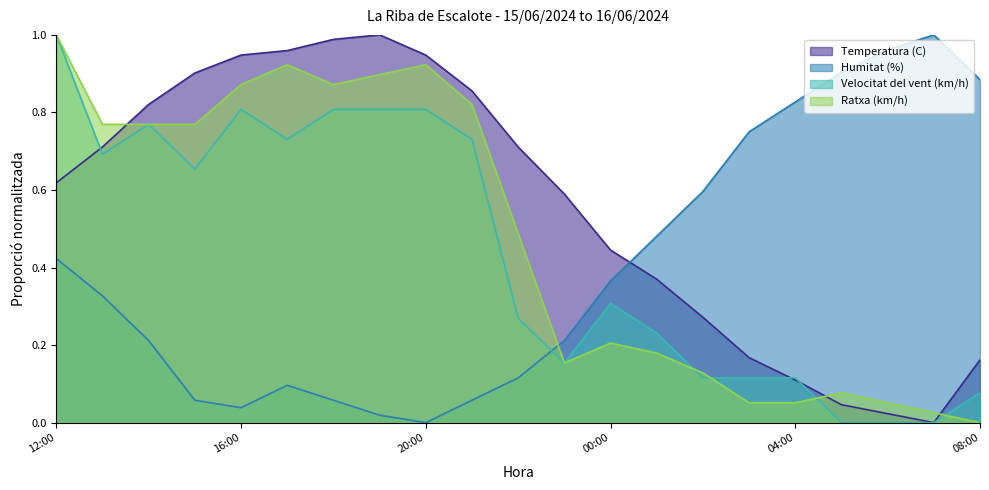

Rank the series at 07:00 from lowest to highest value.

Temperatura (C), Velocitat del vent (km/h), Ratxa (km/h), Humitat (%)